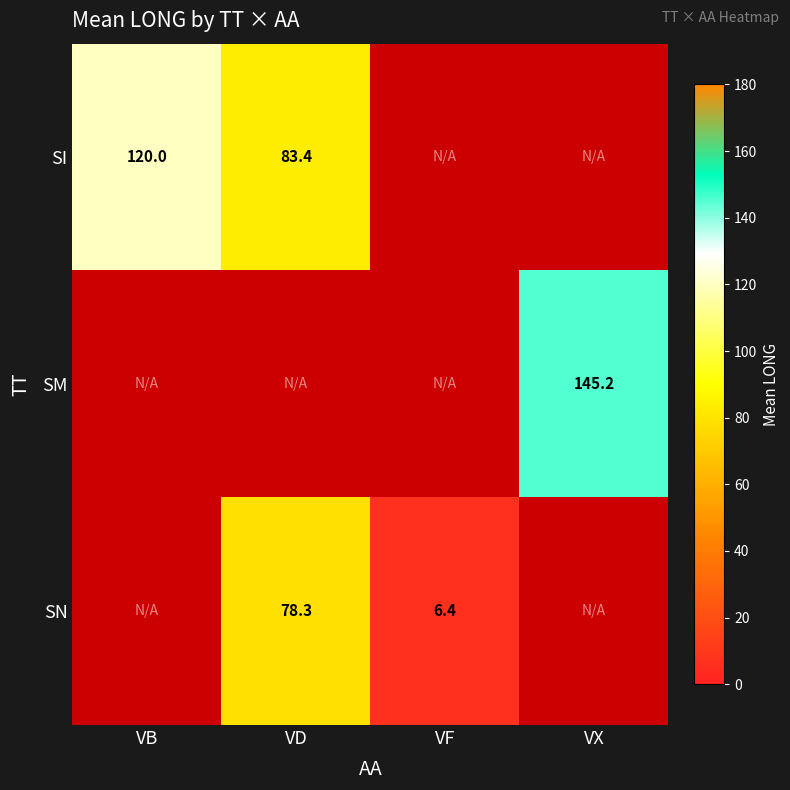

The value of SI at VD is 31.9. True or false?

False